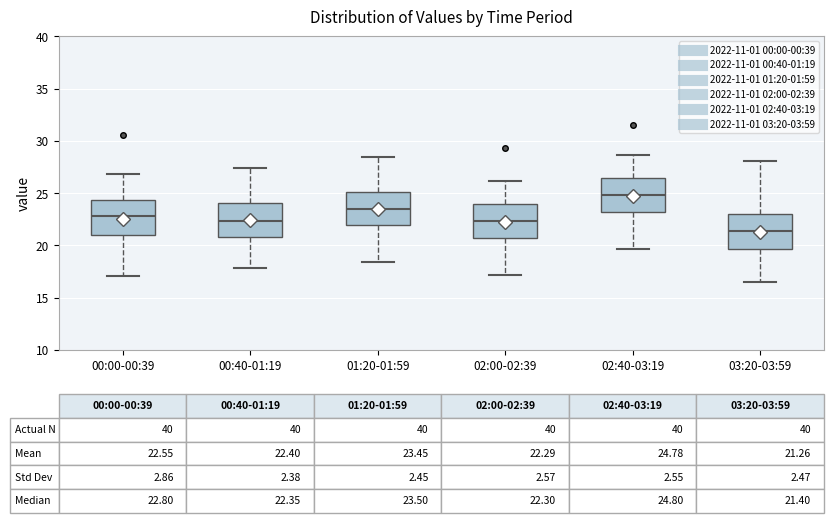

Which box has the lowest median line?

03:20-03:59